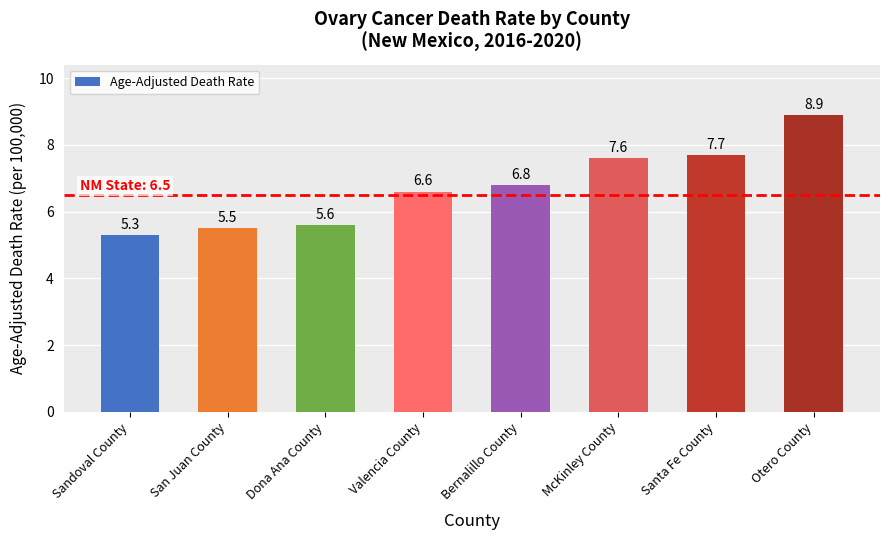

Is it true that the value at San Juan County is 8.8?

False